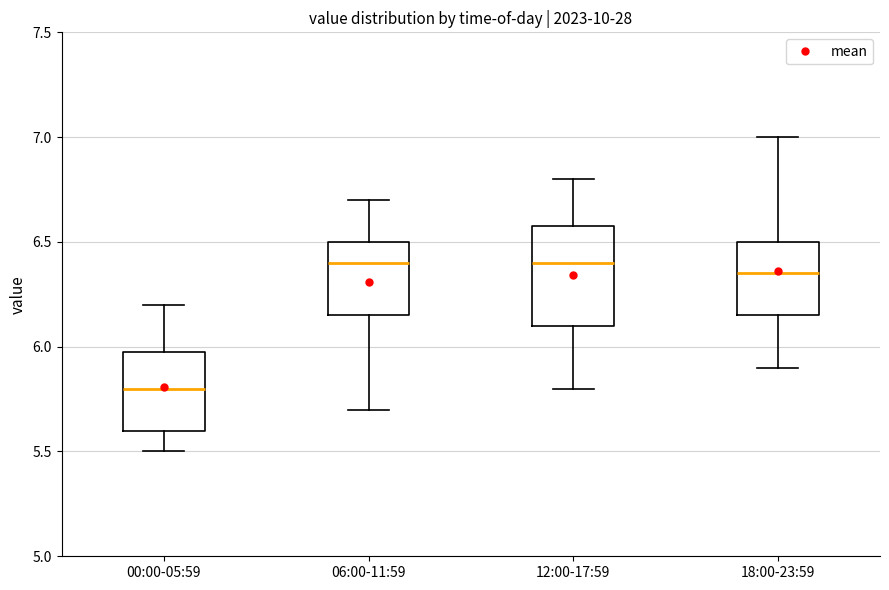

Reading left to right, transcribe this box plot: for each box, give where its median line is, the range the box spans, and where its two whiskers end, as read against the y-axis. The values are not printed on the chart, so give them approximately, as read against the axis.

00:00-05:59: median 5.80, box 5.60 to 6.00, whiskers 5.50 to 6.20
06:00-11:59: median 6.40, box 6.15 to 6.50, whiskers 5.70 to 6.70
12:00-17:59: median 6.40, box 6.10 to 6.60, whiskers 5.80 to 6.80
18:00-23:59: median 6.35, box 6.15 to 6.50, whiskers 5.90 to 7.00